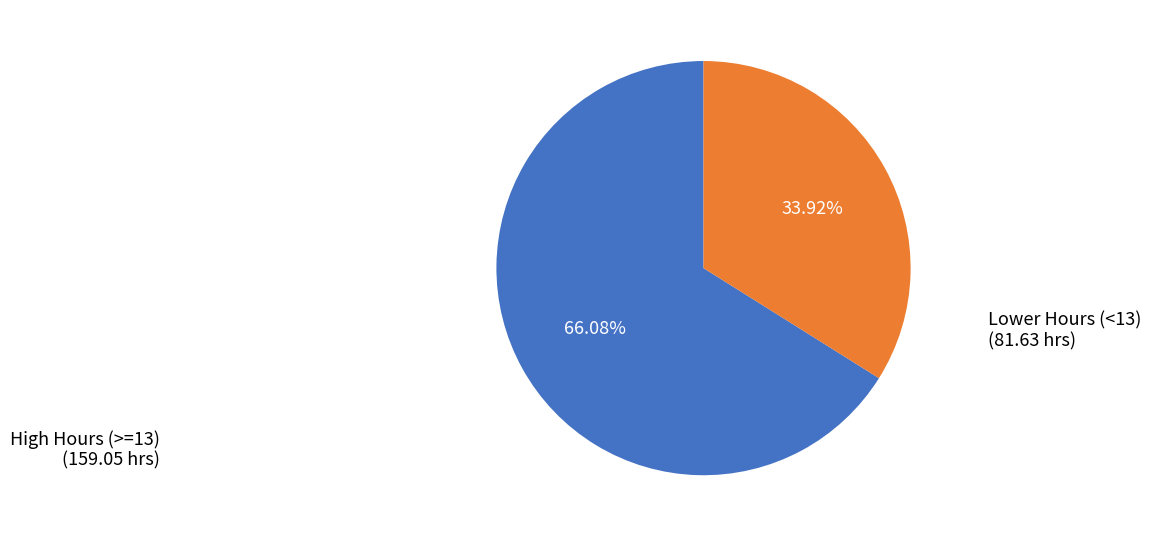

Is there a majority slice in this chart?

Yes